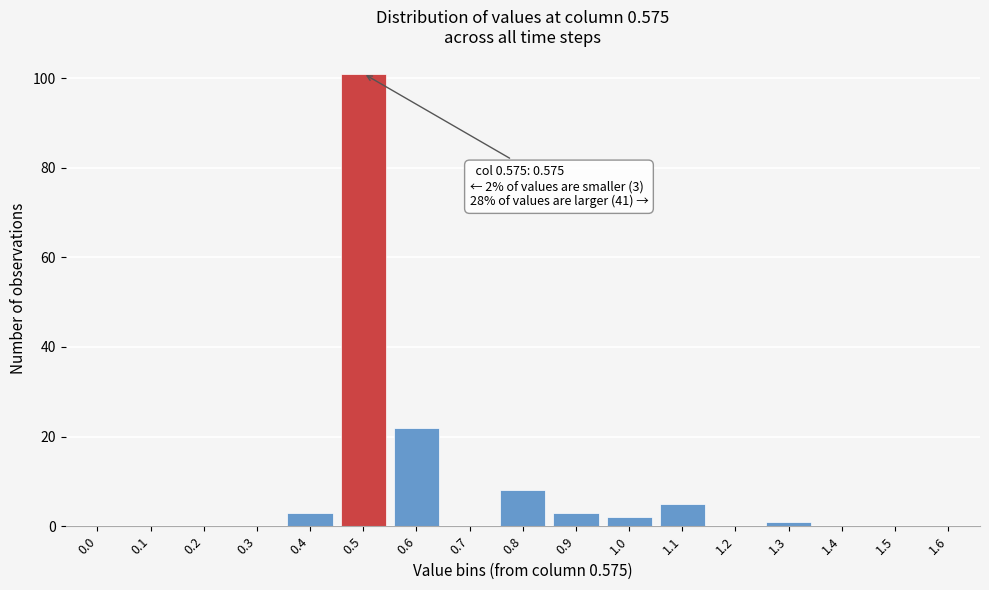

Reading left to right, extract all data points from this chart.

0.0=0	0.1=0	0.2=0	0.3=0	0.4=3	0.5=101	0.6=22	0.7=0	0.8=8	0.9=3	1.0=2	1.1=5	1.2=0	1.3=1	1.4=0	1.5=0	1.6=0